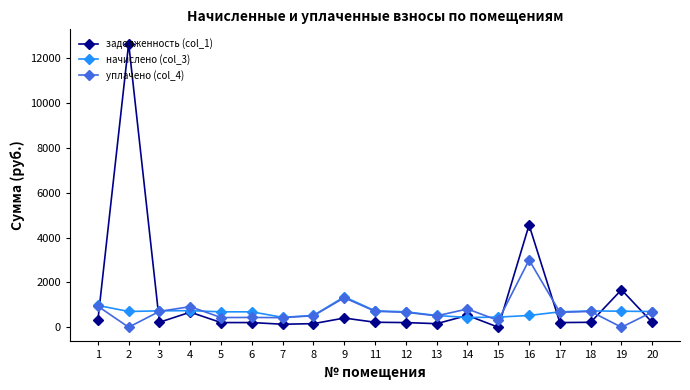

Which series has the largest range (max minus min)?

задолженность (col_1)